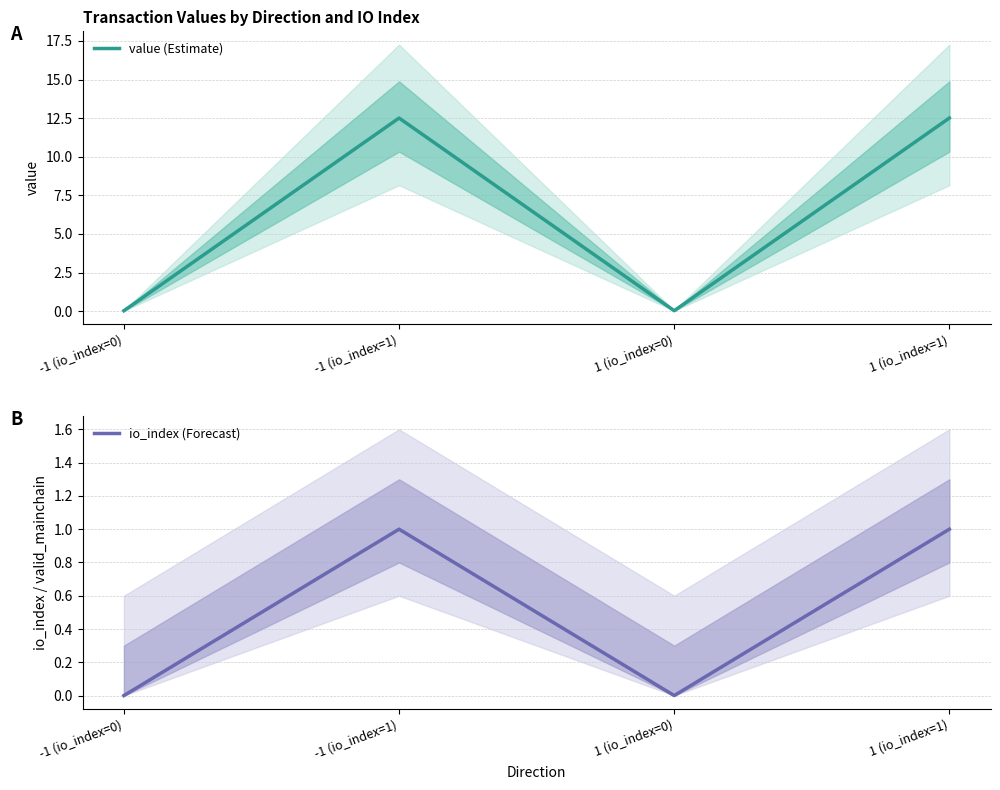

At which category is the sum across all series the highest?

-1 (io_index=1)